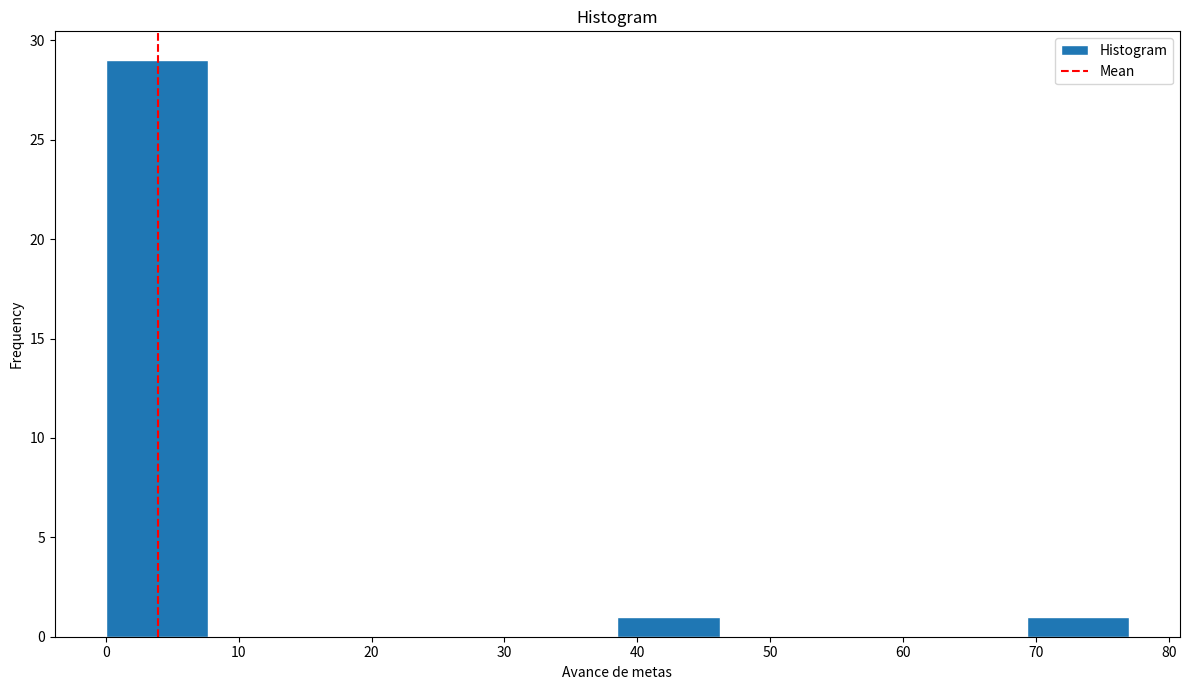

Reading left to right, list every bar in this chart as the range it spans on the x-axis followed by its height. Neither the bar edges nor the heights are printed on the chart, so give them approximately, as read against the axes.

0.0 to 7.7: 29
7.7 to 15.4: 0
15.4 to 23.1: 0
23.1 to 30.8: 0
30.8 to 38.5: 0
38.5 to 46.2: 1
46.2 to 53.9: 0
53.9 to 61.6: 0
61.6 to 69.3: 0
69.3 to 77.0: 1